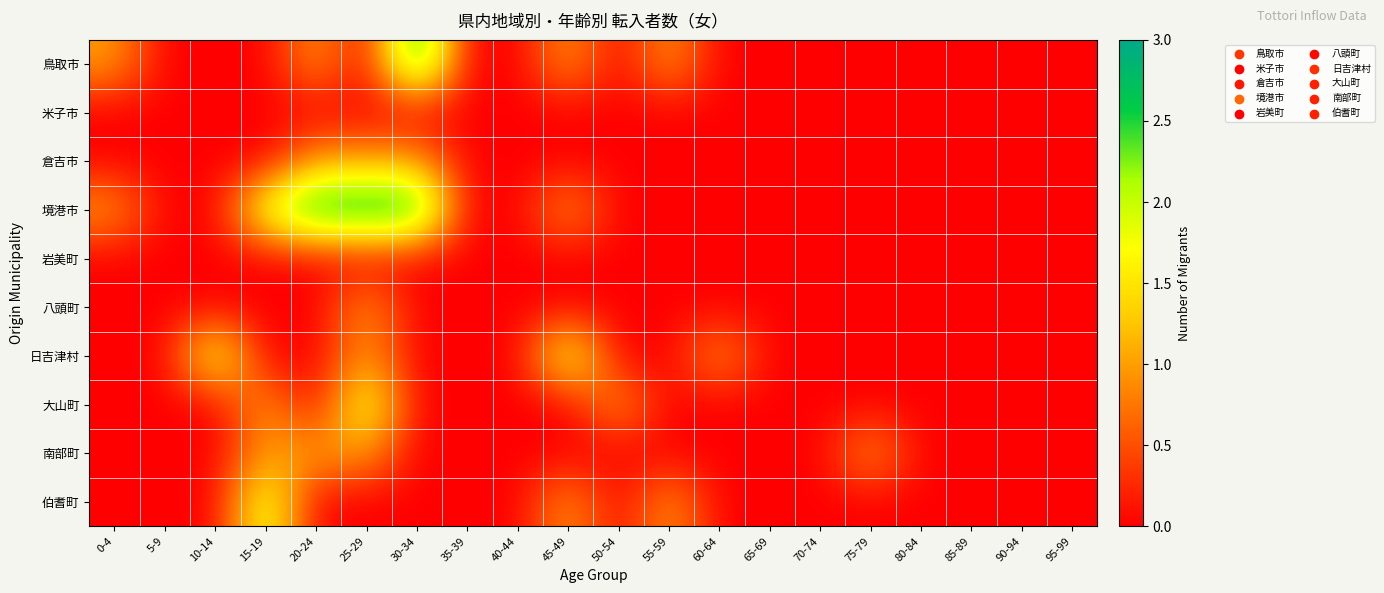

Reading left to right, extract all data points from this chart.

鳥取市: 0-4=1	5-9=0	10-14=0	15-19=0	20-24=1	25-29=0	30-34=3	35-39=0	40-44=0	45-49=1	50-54=0	55-59=1	60-64=0	65-69=0	70-74=0	75-79=0	80-84=0	85-89=0	90-94=0	95-99=0
米子市: 0-4=0	5-9=0	10-14=0	15-19=0	20-24=0	25-29=0	30-34=0	35-39=0	40-44=0	45-49=0	50-54=0	55-59=0	60-64=0	65-69=0	70-74=0	75-79=0	80-84=0	85-89=0	90-94=0	95-99=0
倉吉市: 0-4=0	5-9=0	10-14=0	15-19=0	20-24=1	25-29=1	30-34=1	35-39=0	40-44=0	45-49=0	50-54=0	55-59=0	60-64=0	65-69=0	70-74=0	75-79=0	80-84=0	85-89=0	90-94=0	95-99=0
境港市: 0-4=1	5-9=0	10-14=0	15-19=2	20-24=3	25-29=3	30-34=3	35-39=0	40-44=0	45-49=1	50-54=0	55-59=0	60-64=0	65-69=0	70-74=0	75-79=0	80-84=0	85-89=0	90-94=0	95-99=0
岩美町: 0-4=0	5-9=0	10-14=0	15-19=0	20-24=0	25-29=0	30-34=0	35-39=0	40-44=0	45-49=0	50-54=0	55-59=0	60-64=0	65-69=0	70-74=0	75-79=0	80-84=0	85-89=0	90-94=0	95-99=0
八頭町: 0-4=0	5-9=0	10-14=0	15-19=0	20-24=0	25-29=1	30-34=0	35-39=0	40-44=0	45-49=0	50-54=0	55-59=0	60-64=0	65-69=0	70-74=0	75-79=0	80-84=0	85-89=0	90-94=0	95-99=0
日吉津村: 0-4=0	5-9=0	10-14=2	15-19=0	20-24=0	25-29=1	30-34=0	35-39=0	40-44=0	45-49=2	50-54=0	55-59=0	60-64=1	65-69=0	70-74=0	75-79=0	80-84=0	85-89=0	90-94=0	95-99=0
大山町: 0-4=0	5-9=0	10-14=0	15-19=1	20-24=0	25-29=2	30-34=0	35-39=0	40-44=0	45-49=0	50-54=1	55-59=0	60-64=0	65-69=0	70-74=0	75-79=0	80-84=0	85-89=0	90-94=0	95-99=0
南部町: 0-4=0	5-9=0	10-14=0	15-19=1	20-24=1	25-29=1	30-34=0	35-39=0	40-44=0	45-49=0	50-54=0	55-59=0	60-64=0	65-69=0	70-74=0	75-79=1	80-84=0	85-89=0	90-94=0	95-99=0
伯耆町: 0-4=0	5-9=0	10-14=0	15-19=2	20-24=0	25-29=0	30-34=0	35-39=0	40-44=0	45-49=1	50-54=0	55-59=1	60-64=0	65-69=0	70-74=0	75-79=0	80-84=0	85-89=0	90-94=0	95-99=0